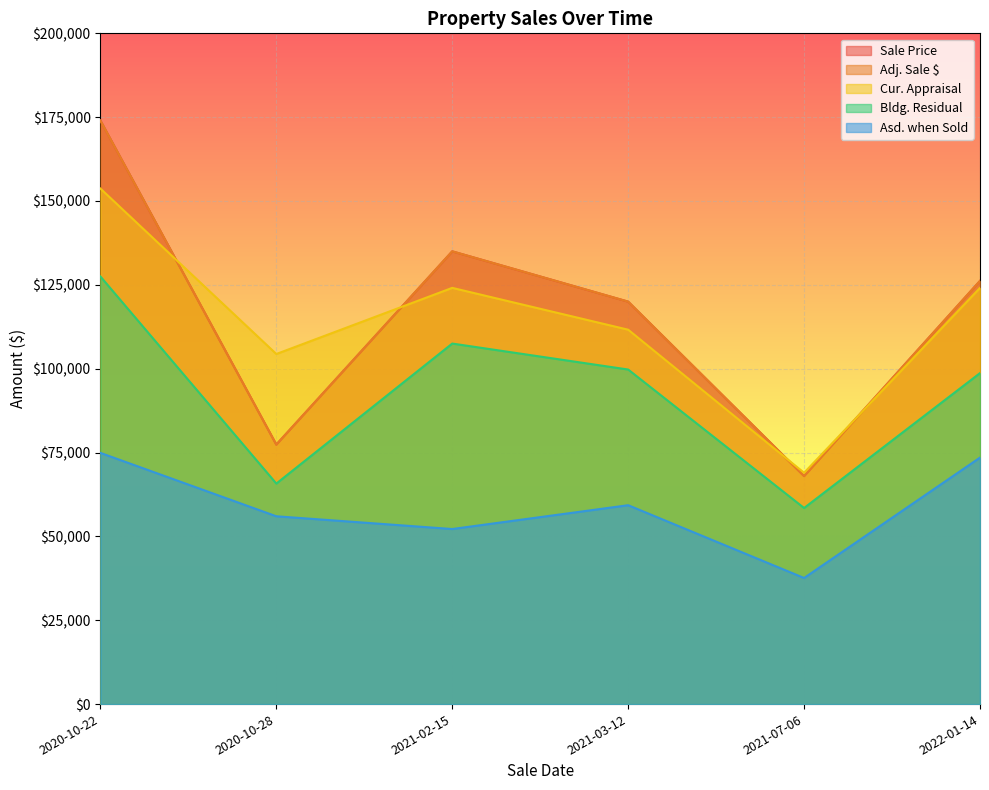

Rank the series by their maximum value, from highest to lowest.

Sale Price, Adj. Sale $, Cur. Appraisal, Bldg. Residual, Asd. when Sold